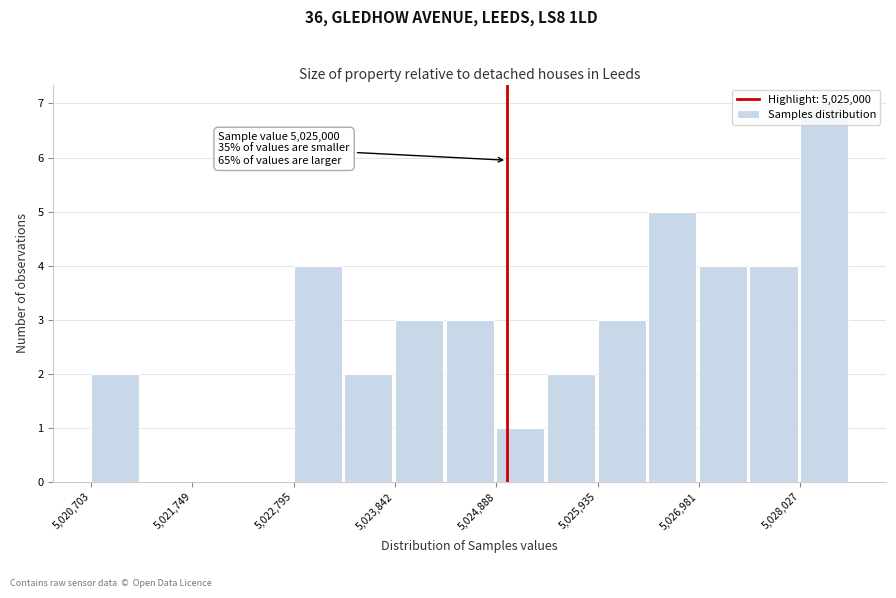

Read against the x-axis, roughly where is the centre of the tallest bar?

5028200